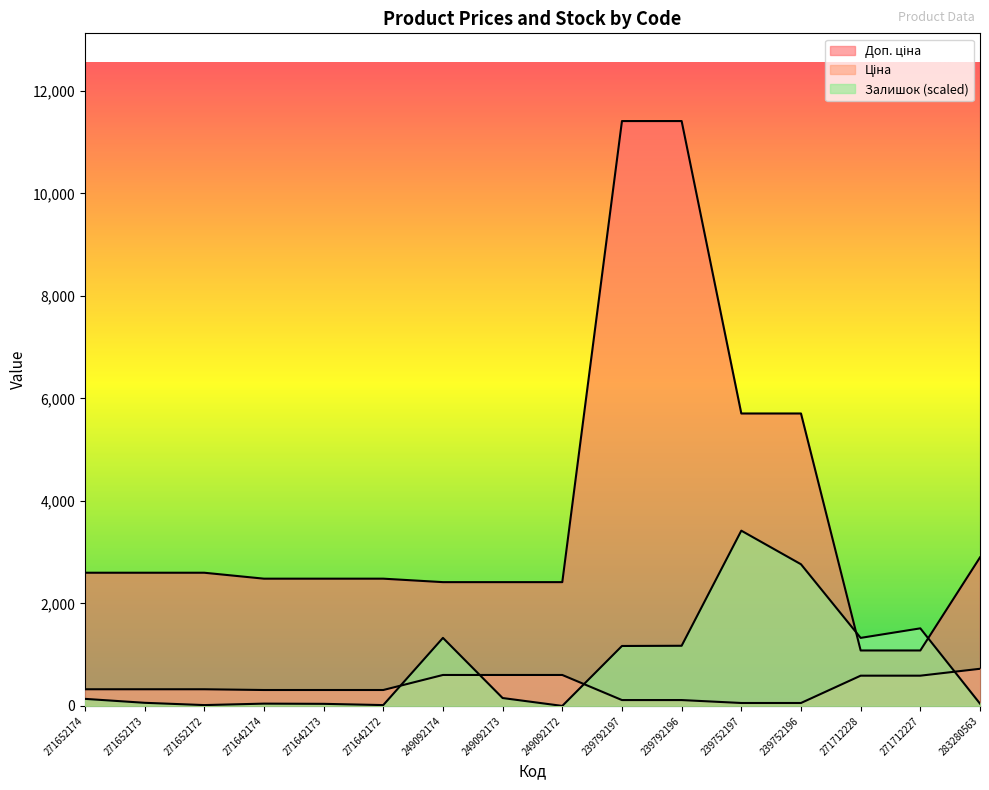

At 271652172, list the series in order from largest to smallest.

Доп. ціна, Ціна, Залишок